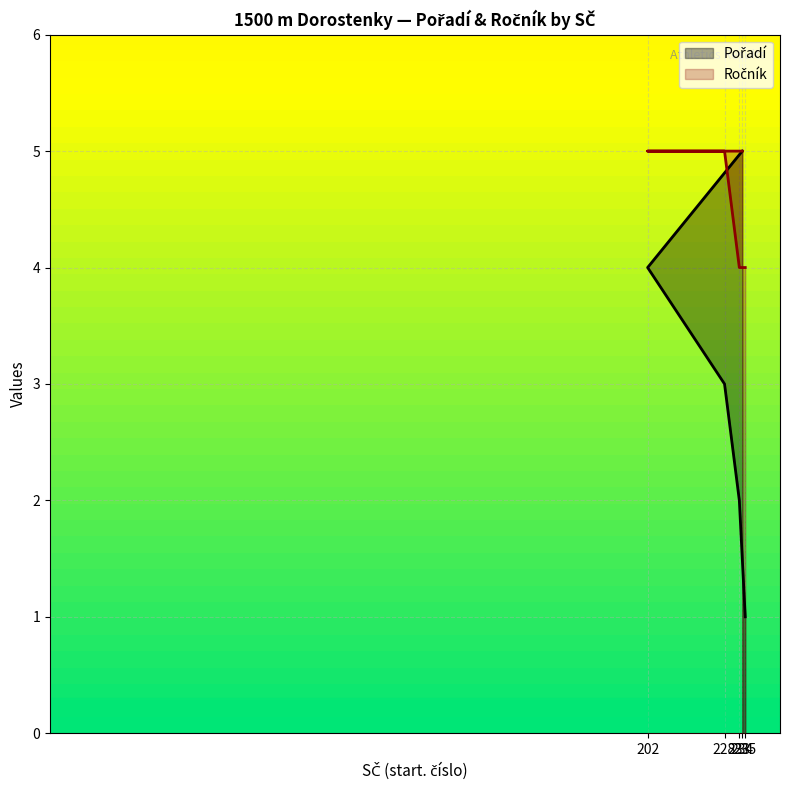

How many lines are shown in the chart?

2